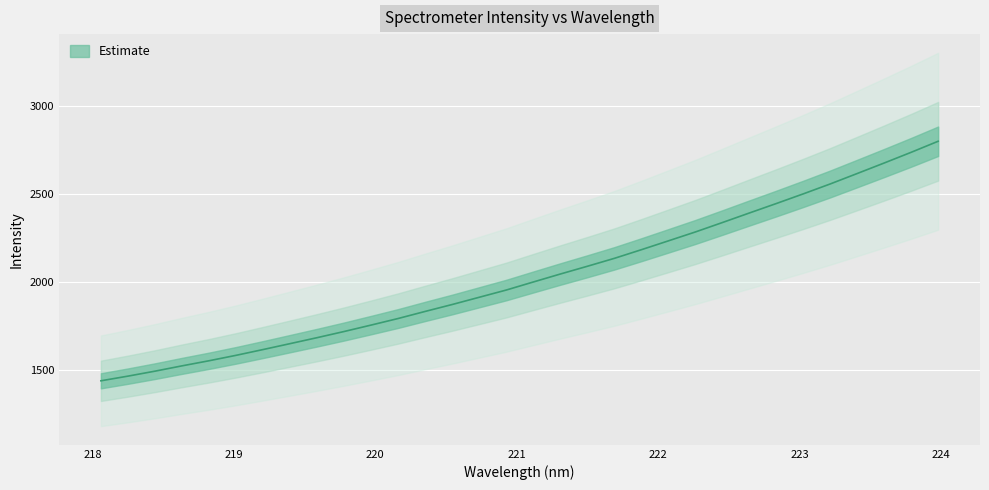

True or false: the data has more than 1 interior local peaks.

False